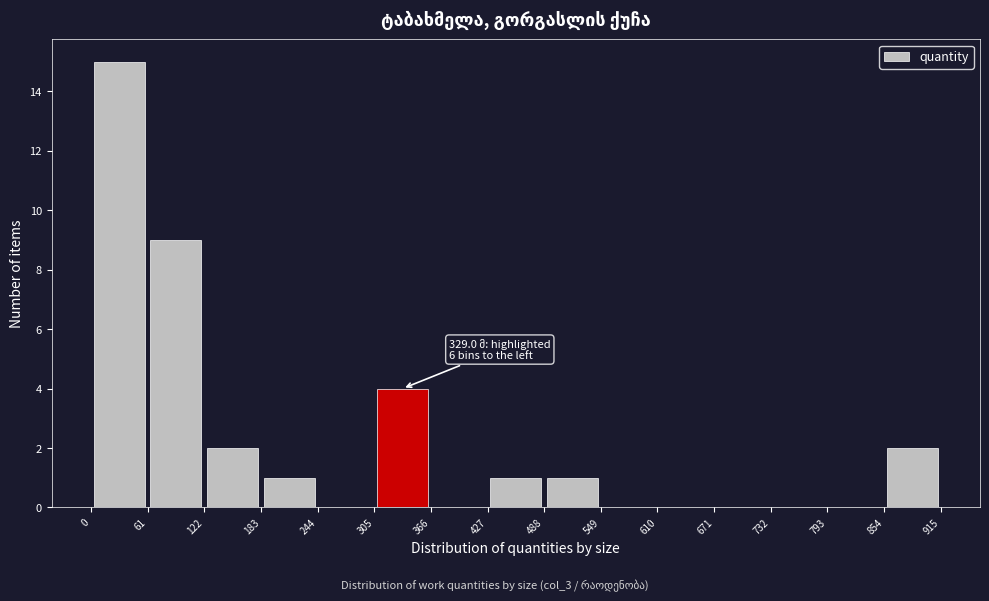

Over which range of the x-axis is the bar tallest?

0 to 61